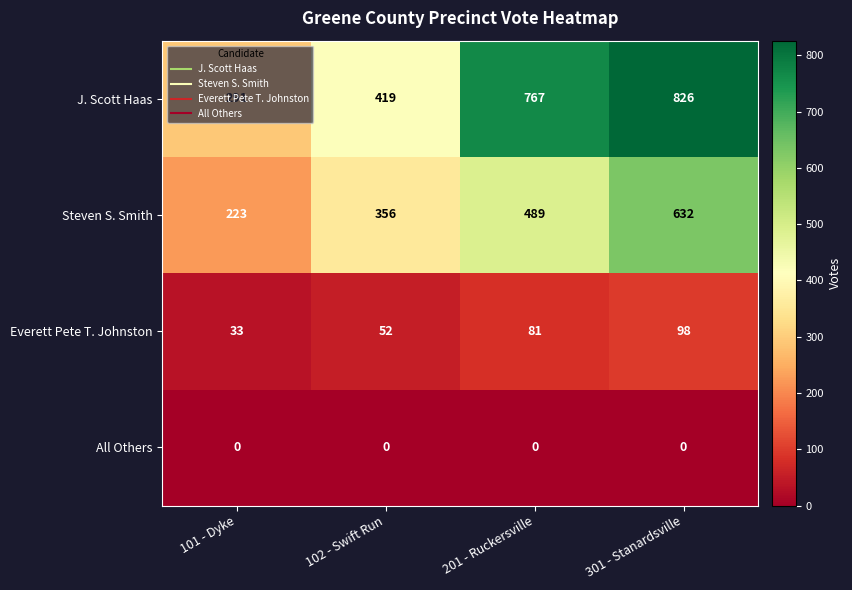

How many categories are shown in the chart?

4